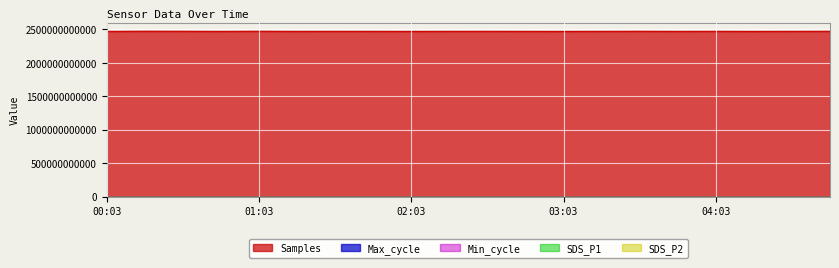

Where is the first local maximum for SDS_P1?

00:33